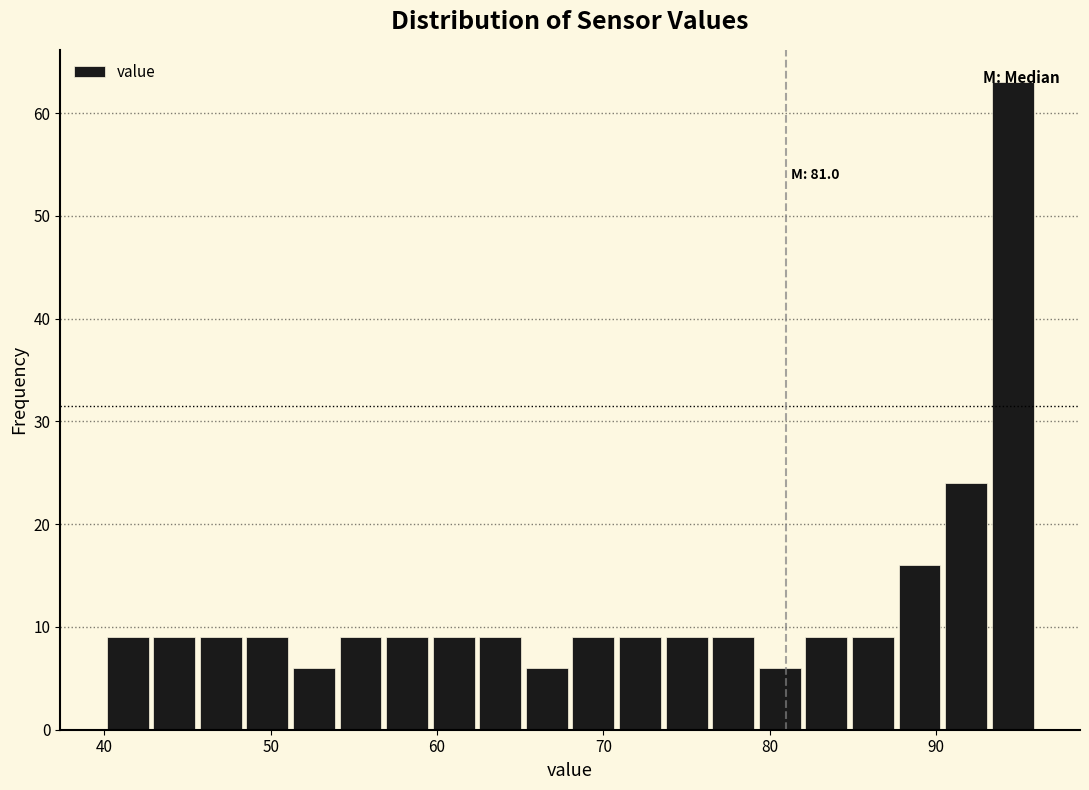

Read against the x-axis, roughly where is the centre of the tallest bar?

95